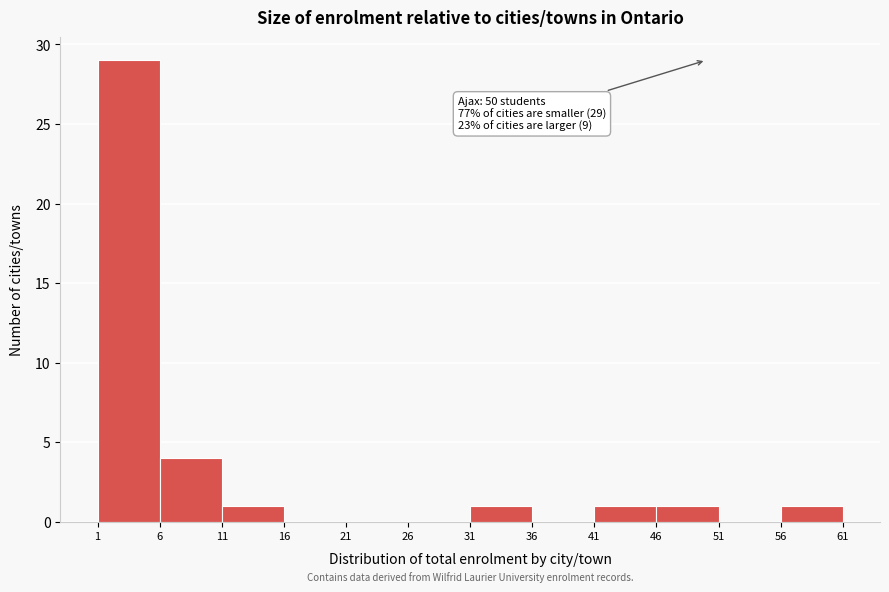

Over which range of the x-axis is the bar tallest?

1 to 6